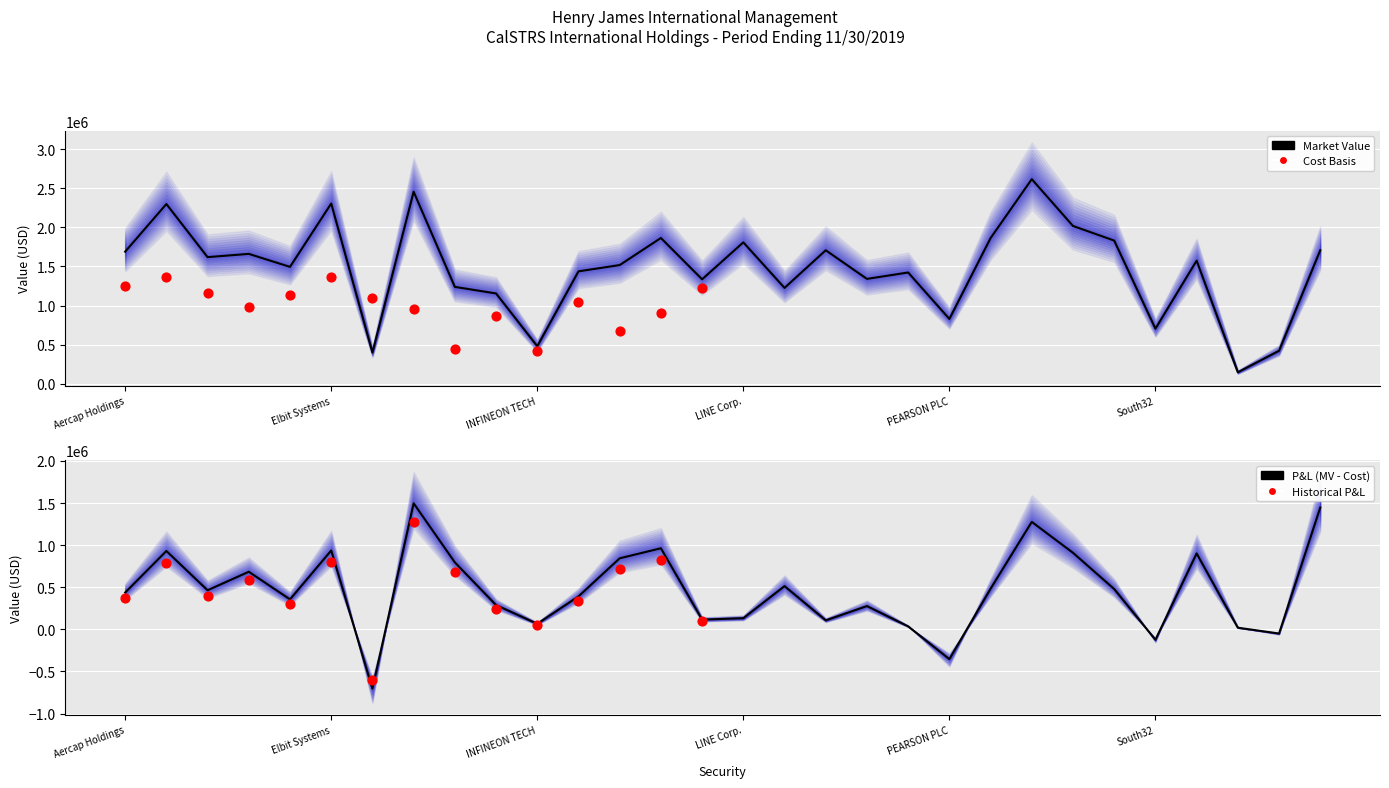

What is the change in value from SONY CORP to South32?

-1913556.0